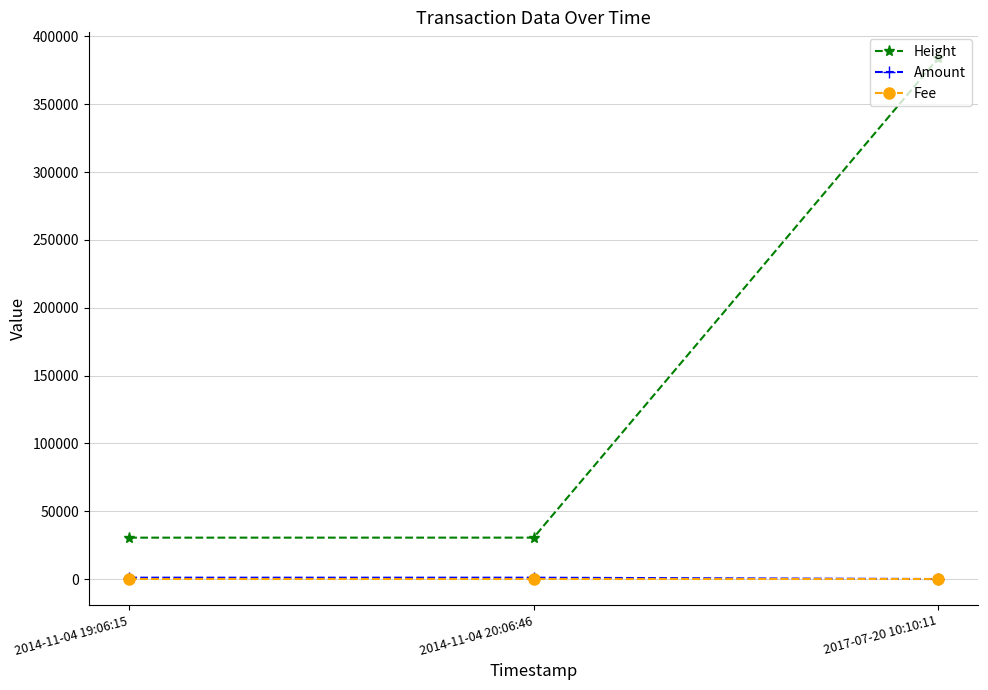

What is the label of the 2nd point from the right?

2014-11-04 20:06:46